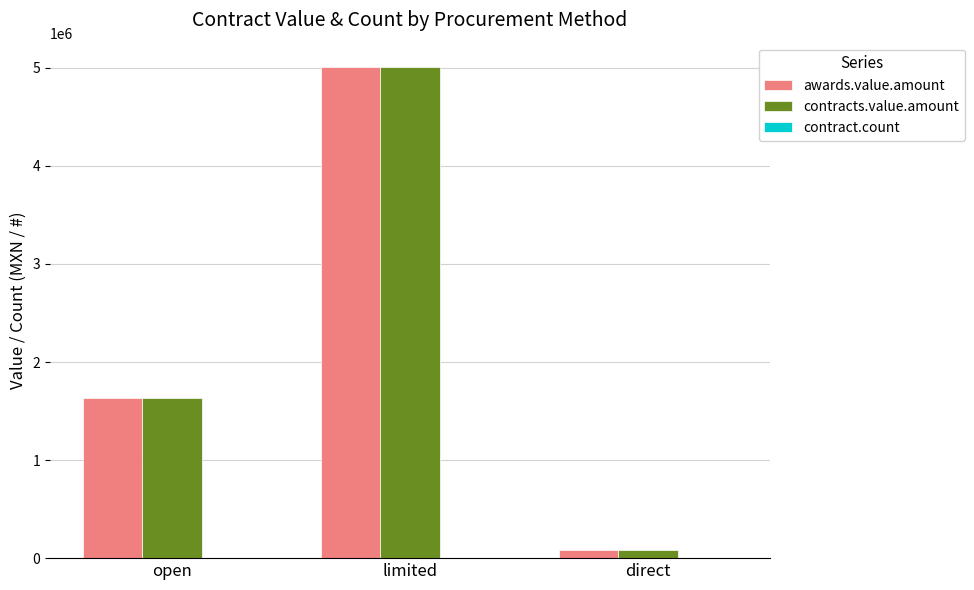

What is the sum of all awards.value.amount values?

6719737.0